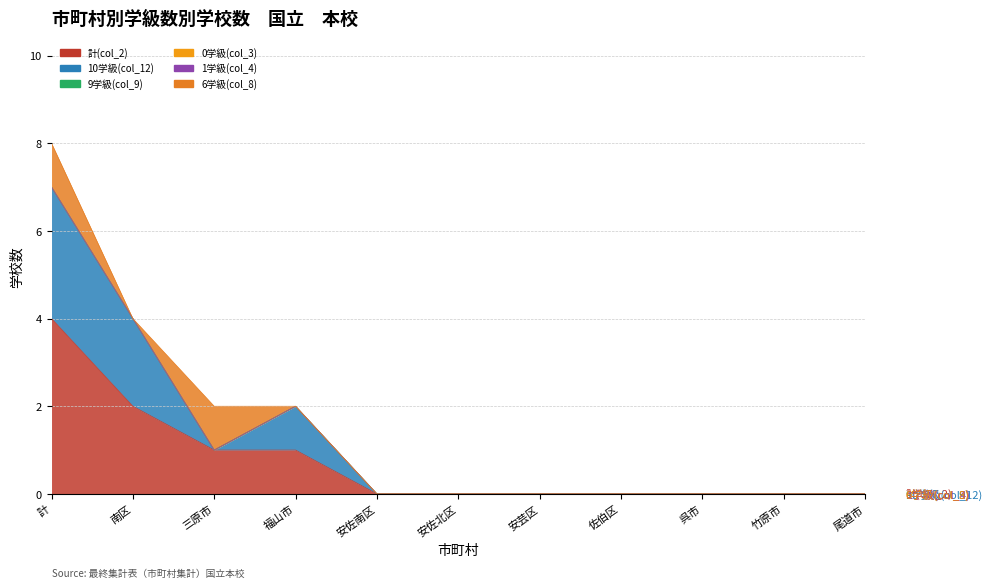

Which series has the widest spread of values?

計(col_2)